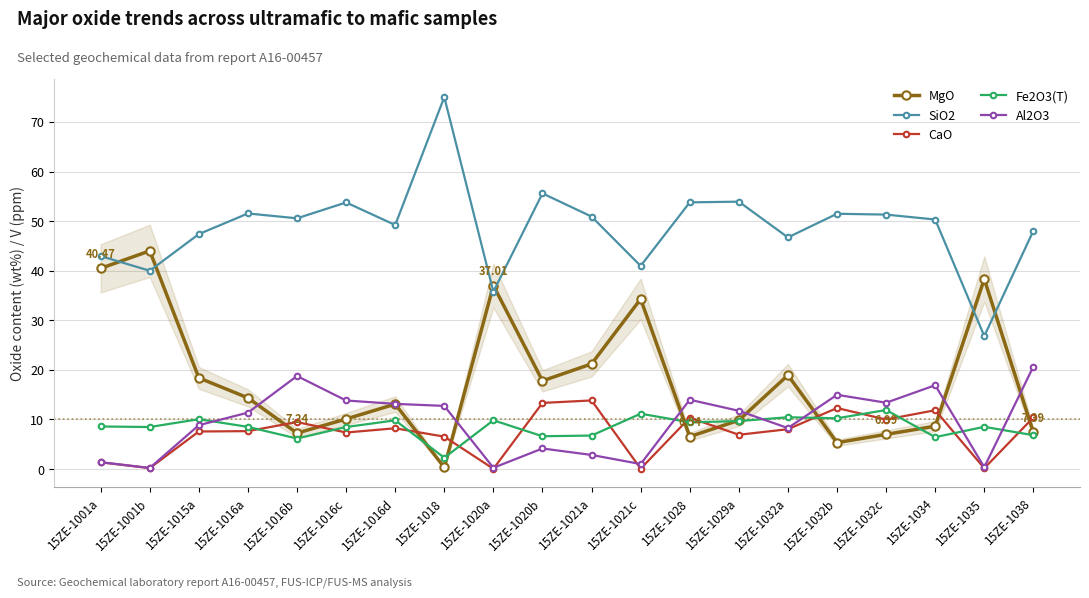

At how many categories does at least one series exceed 29?

20